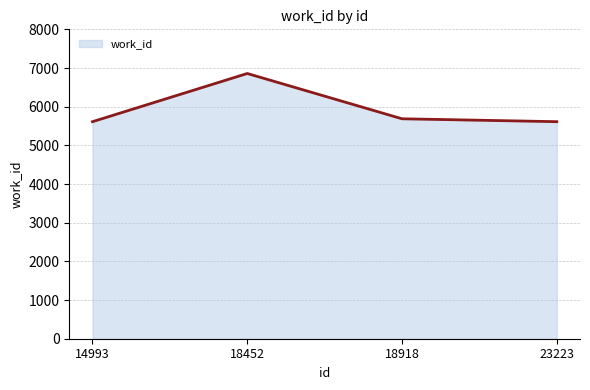

Reading left to right, list all the values displayed in this chart.

5612	6858	5687	5612